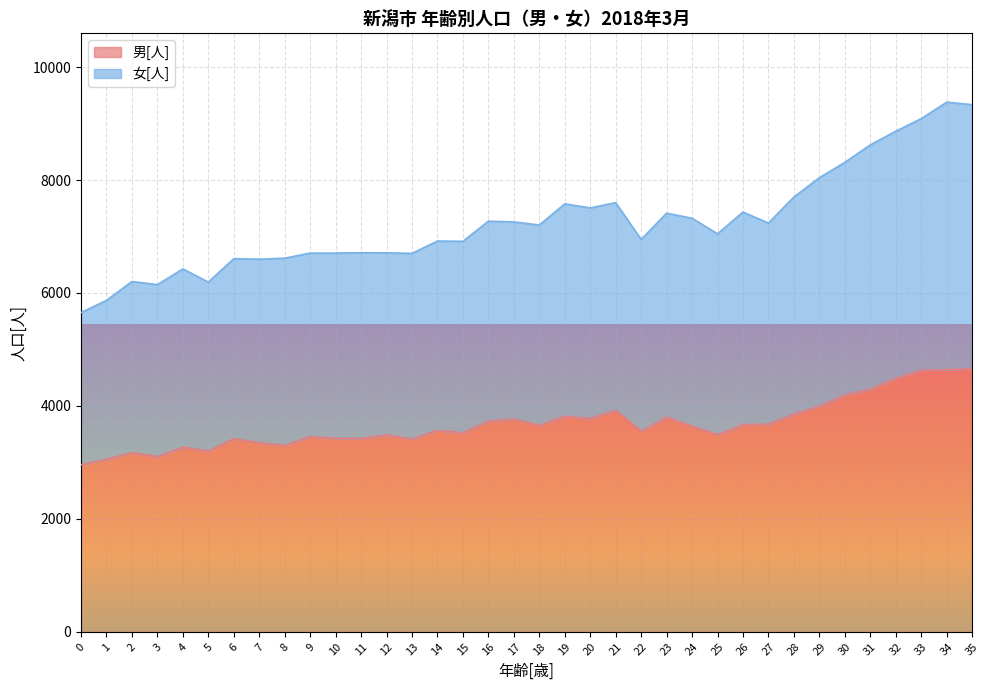

True or false: 男[人] and 女[人] cross at least once.

False